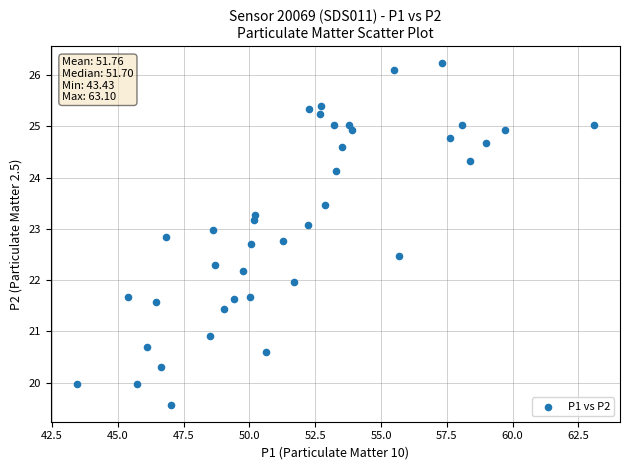

What is the range of X values (max minus min)?

19.7